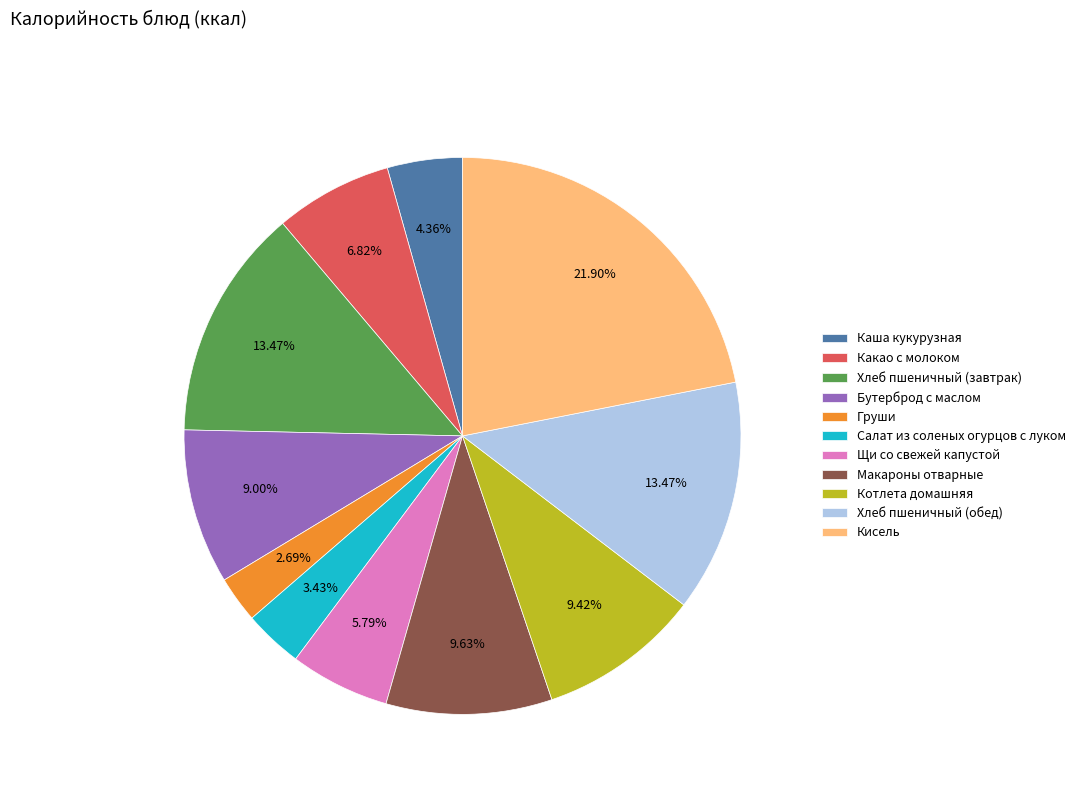

Combined, do Бутерброд с маслом and Макароны отварные account for over 50%?

No